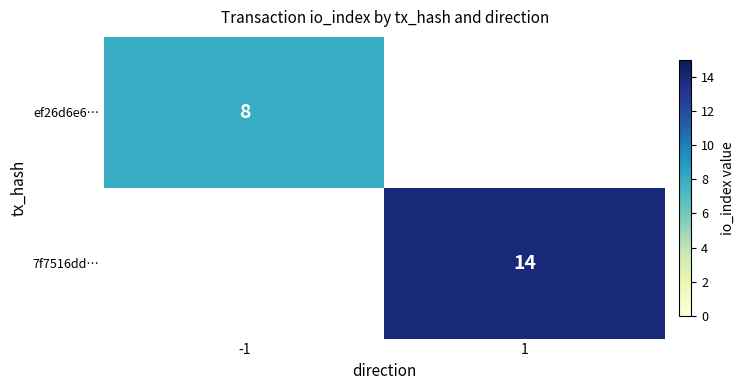

The value of ef26d6e6… at -1 is 8. True or false?

True